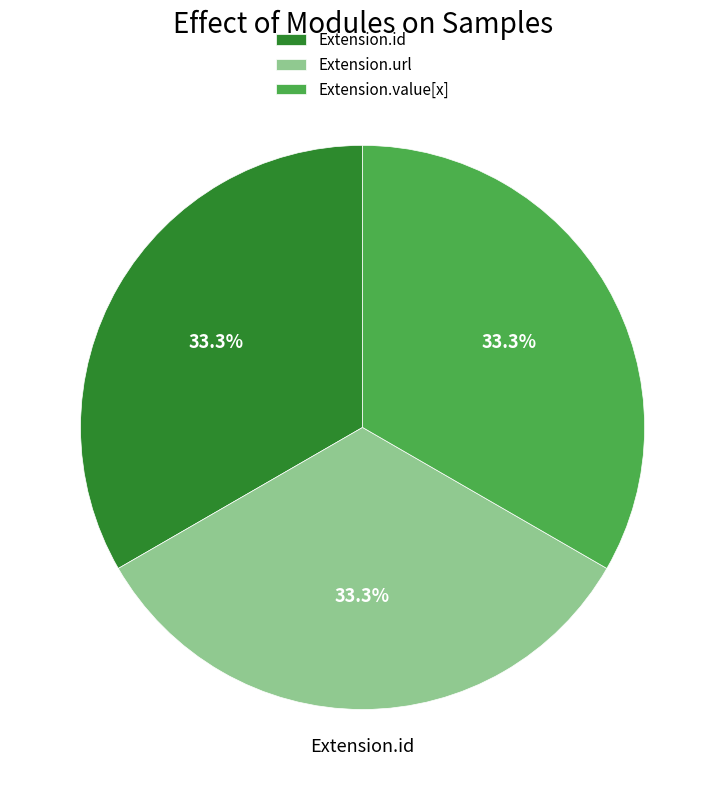

Is Extension.id the majority of the pie?

No